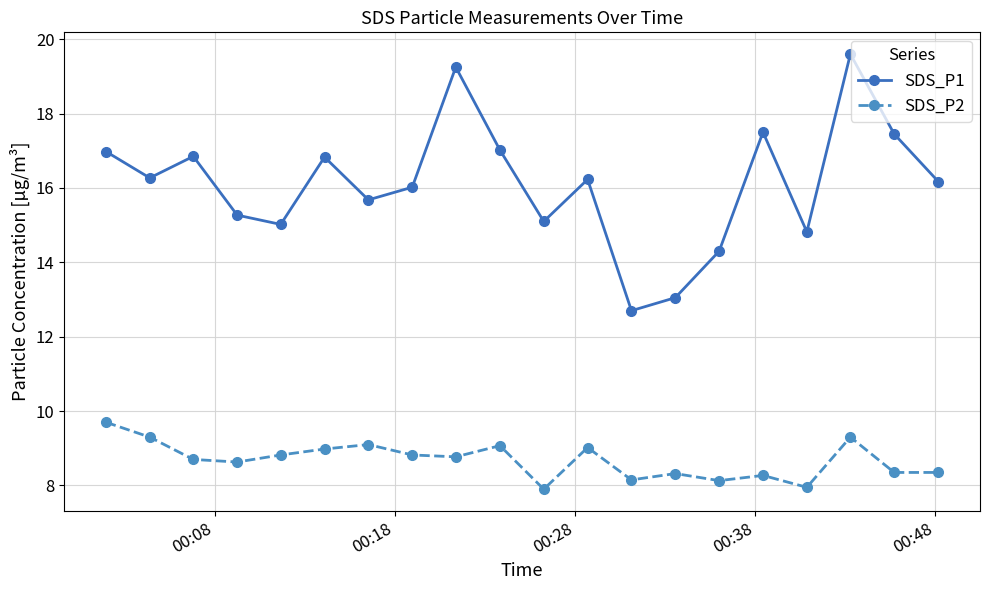

What is the sum of all SDS_P2 values?

173.6